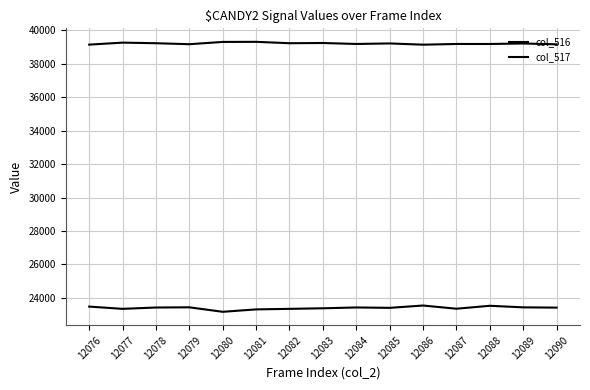

Does the chart display data point markers on the line(s)?

No